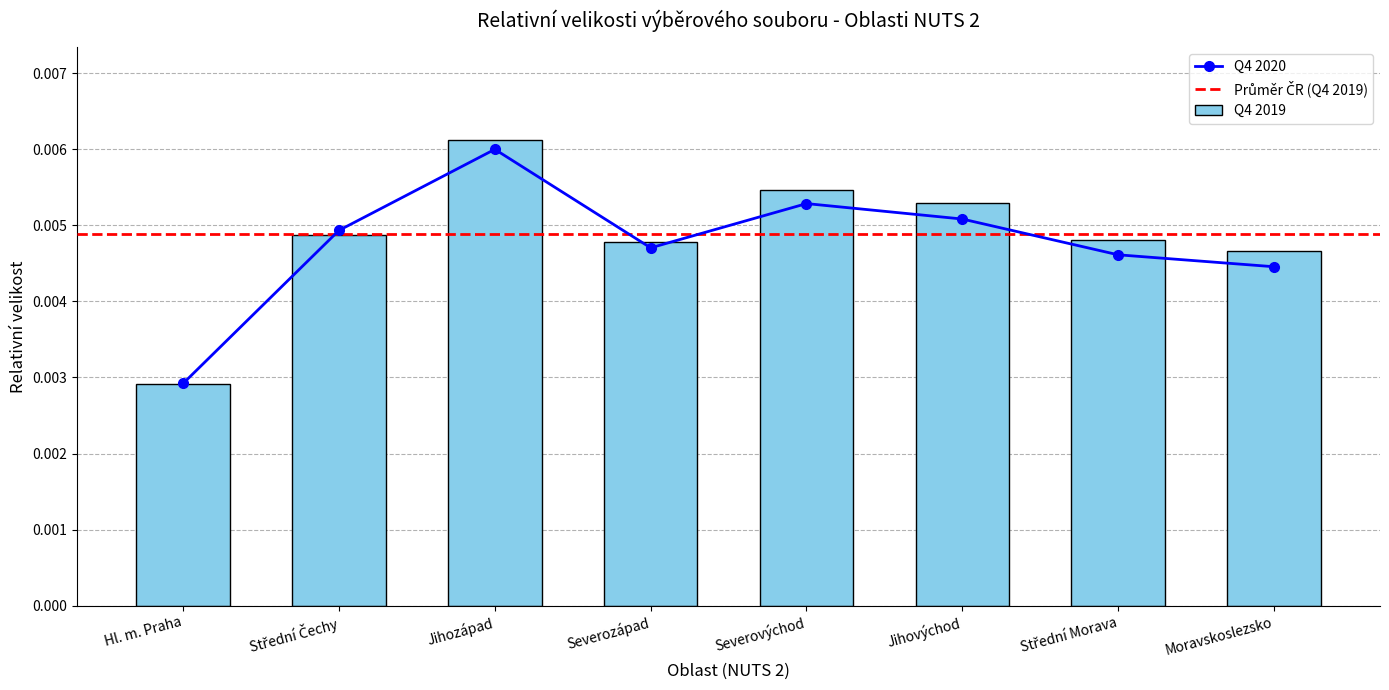

Which category has the lowest value in the Q4 2019 series?

Hl. m. Praha